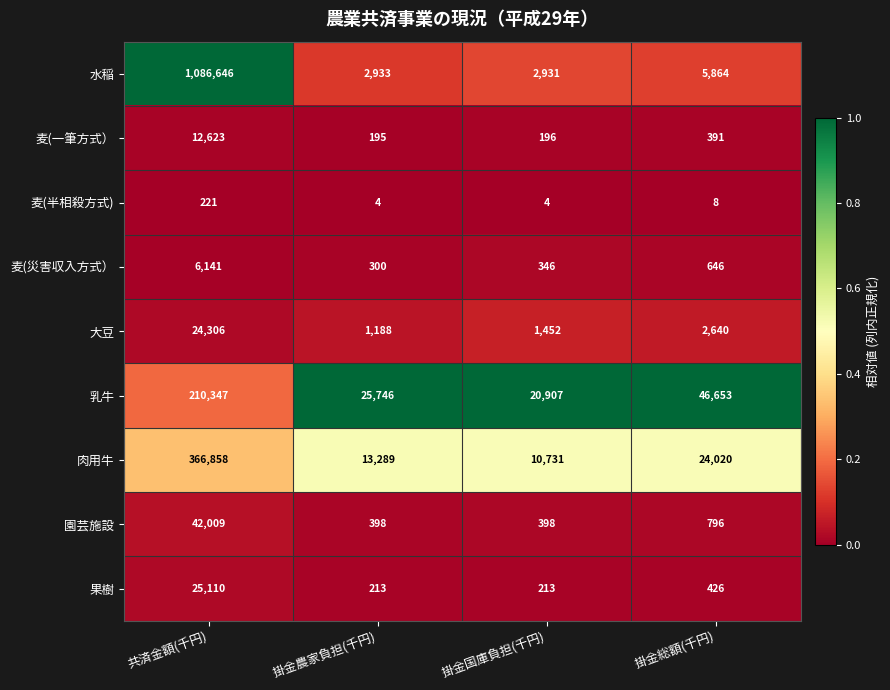

How many series are shown in this chart?

9